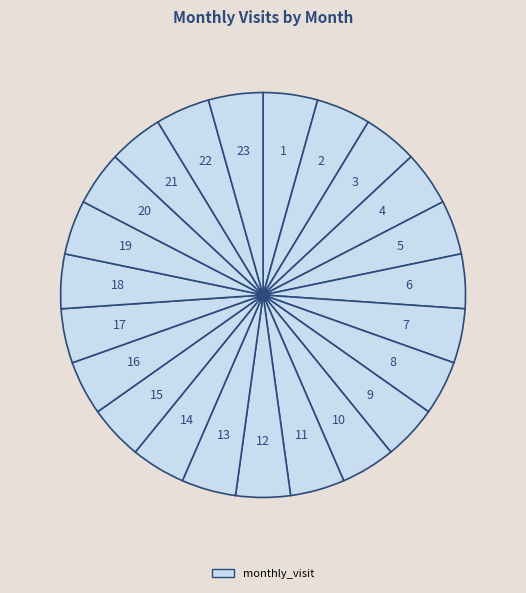

How many slices are in this pie chart?

23